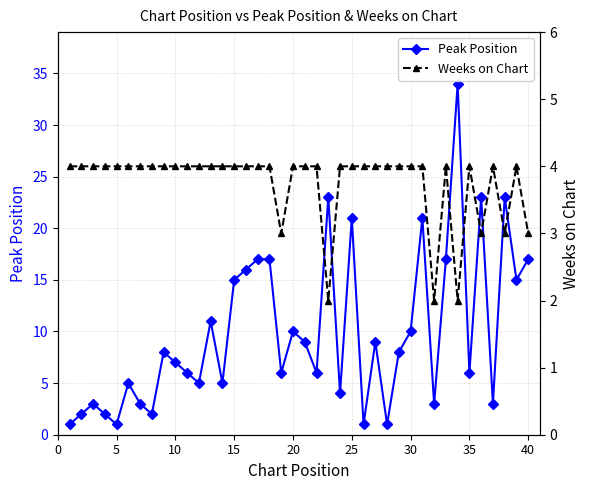

Rank the series by their average value, from highest to lowest.

Peak Position, Weeks on Chart